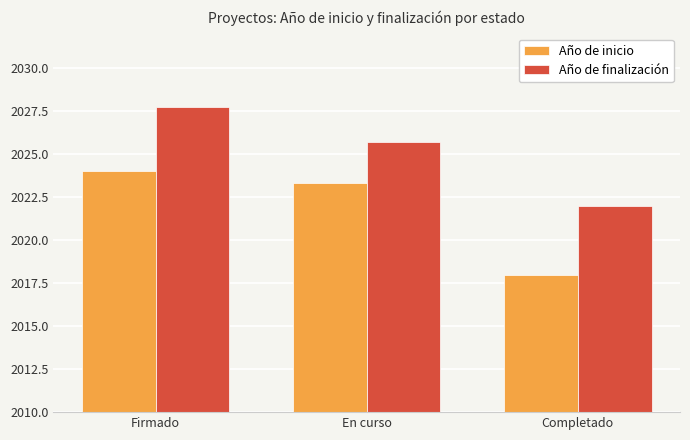

What value does the Año de finalización series have at Firmado?

2027.8